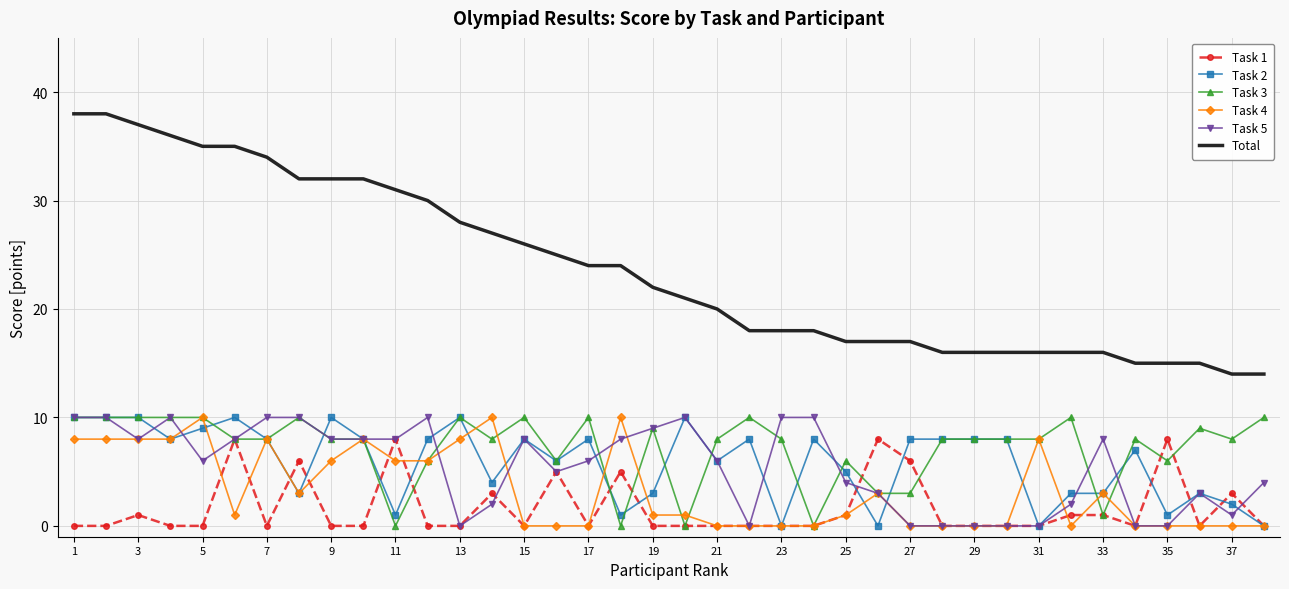

Which series has the largest total across all categories?

Total